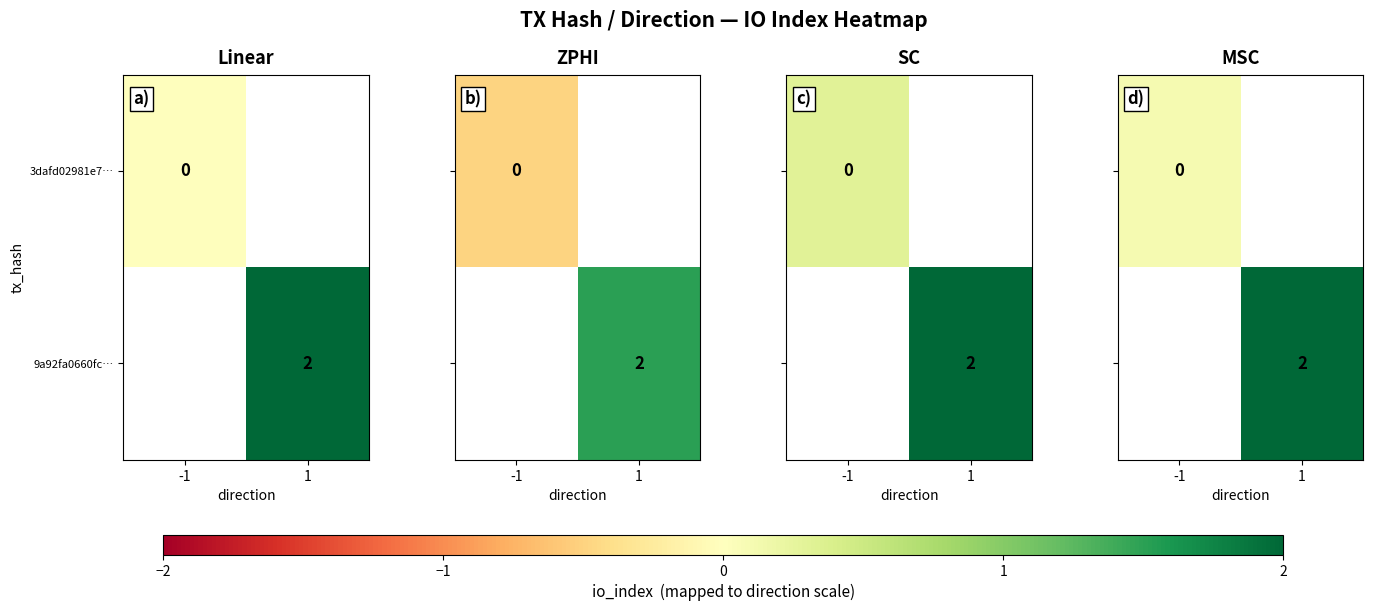

The value of 9a92fa0660fc… at 1 is 3. True or false?

False